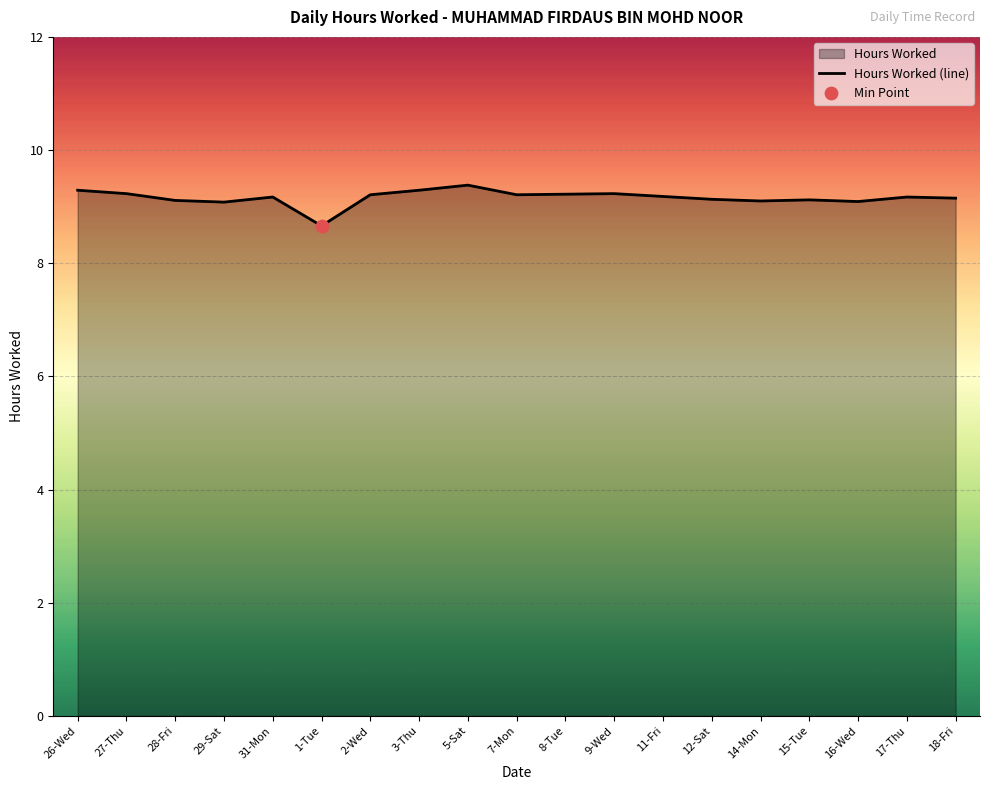

What is the ratio of the value at 3-Thu to the value at 16-Wed?

1.0